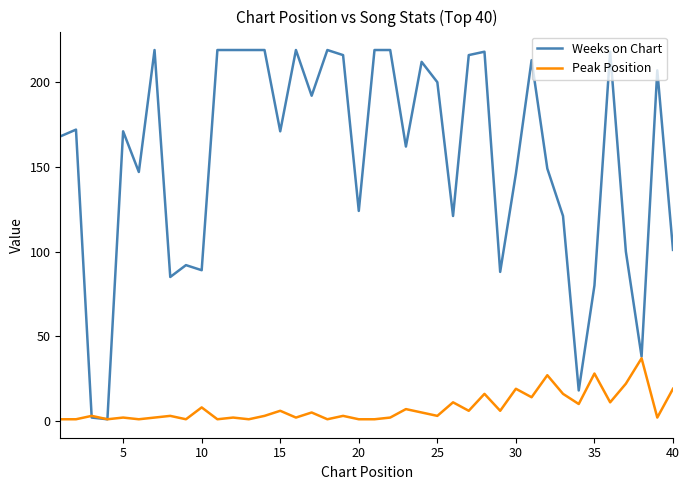

Which series has the widest spread of values?

Weeks on Chart